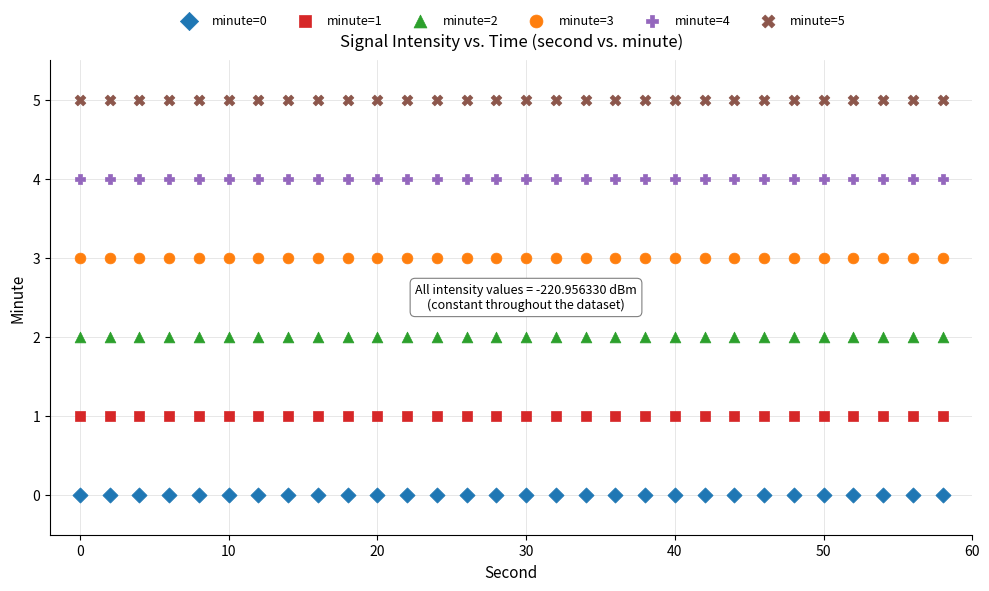

Which series reaches the minimum Y coordinate?

minute=0